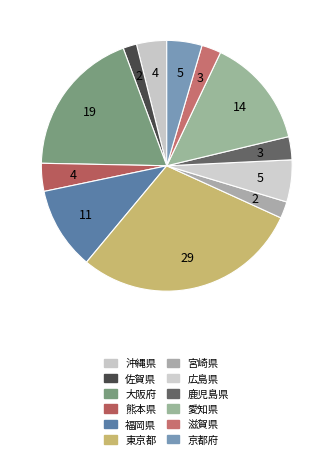

Combined, what portion of the pie is 愛知県 and 京都府?

18.7%